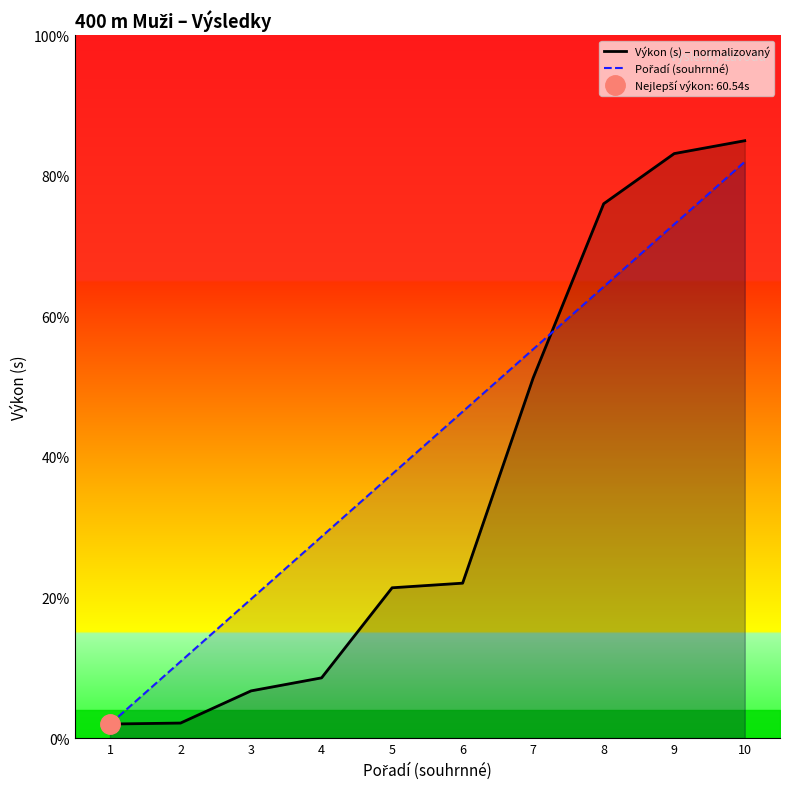

At 7, list the series in order from largest to smallest.

Pořadí (souhrnné), Výkon (s) – normalizovaný